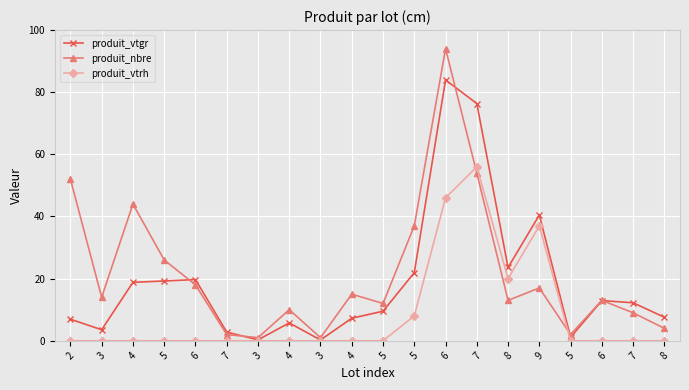

True or false: produit_vtrh and produit_vtgr intersect in this chart.

False